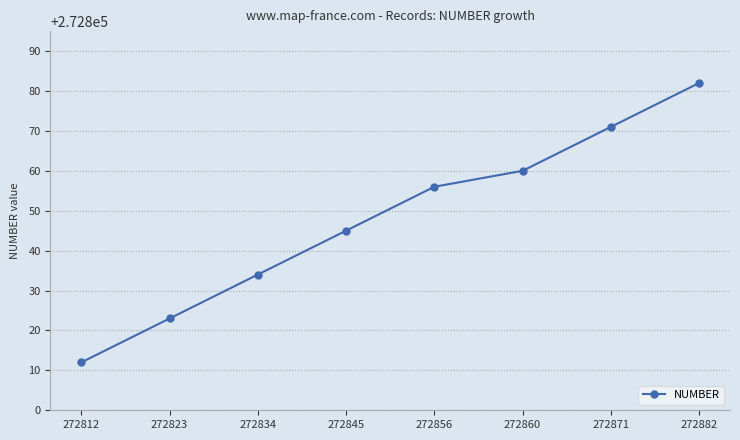

Reading left to right, what are all the values shown in this chart?

272812=272812	272823=272823	272834=272834	272845=272845	272856=272856	272860=272860	272871=272871	272882=272882